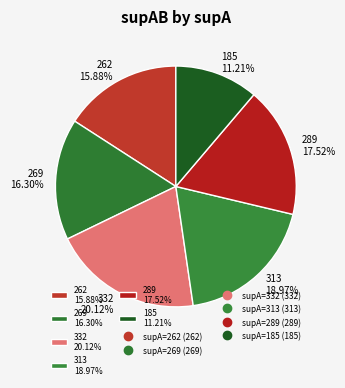

Approximately how many times larger is the value at 313 18.97% compared to 262 15.88%?

1.2